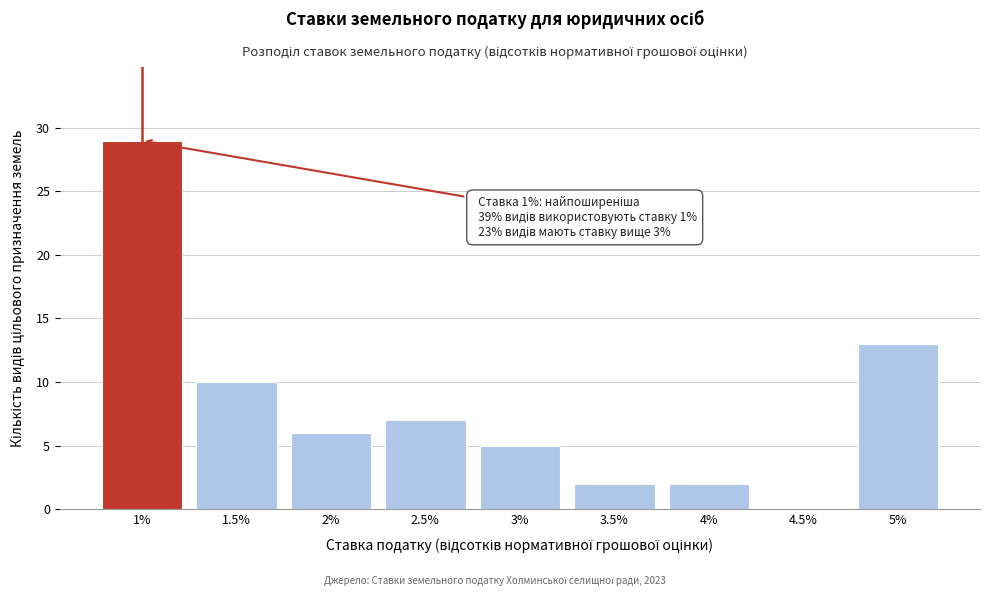

Reading right to left, extract all data points from this chart.

5%=13	4.5%=0	4%=2	3.5%=2	3%=5	2.5%=7	2%=6	1.5%=10	1%=29